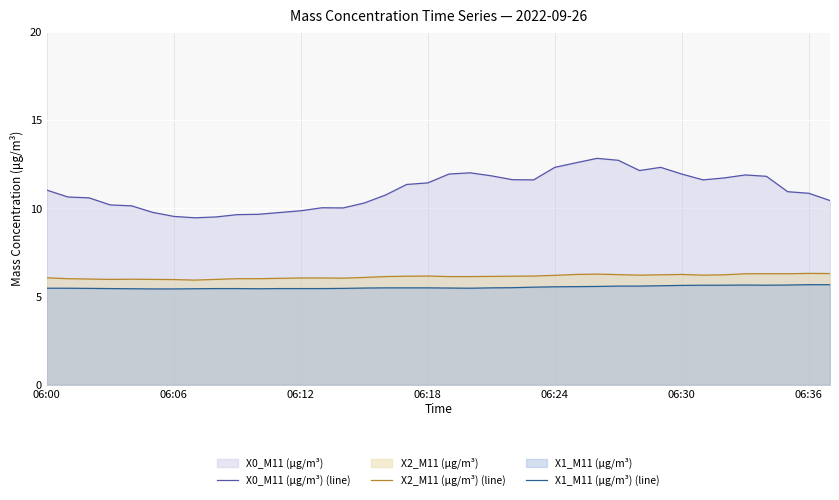

What is the spread (max minus min) of values at 21?

6.3